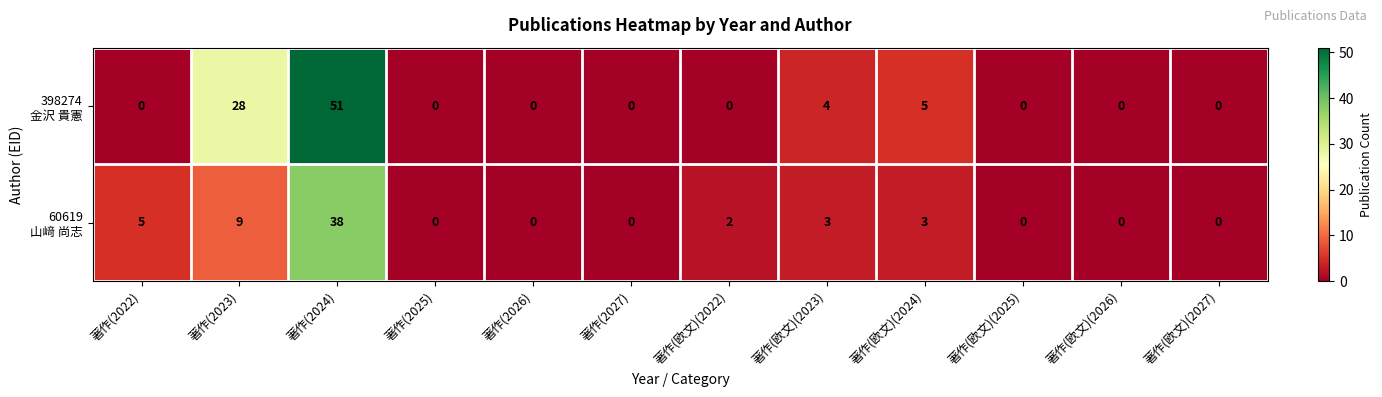

What is the spread (max minus min) of values at 著作(2023)?

19